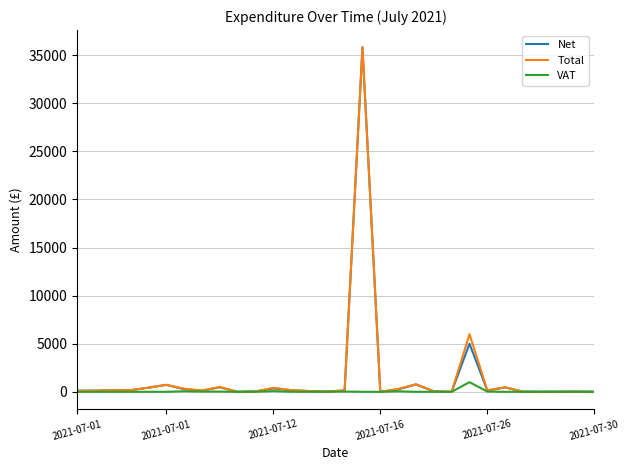

What is the difference between the maximum and minimum values in the Total series?

35826.2